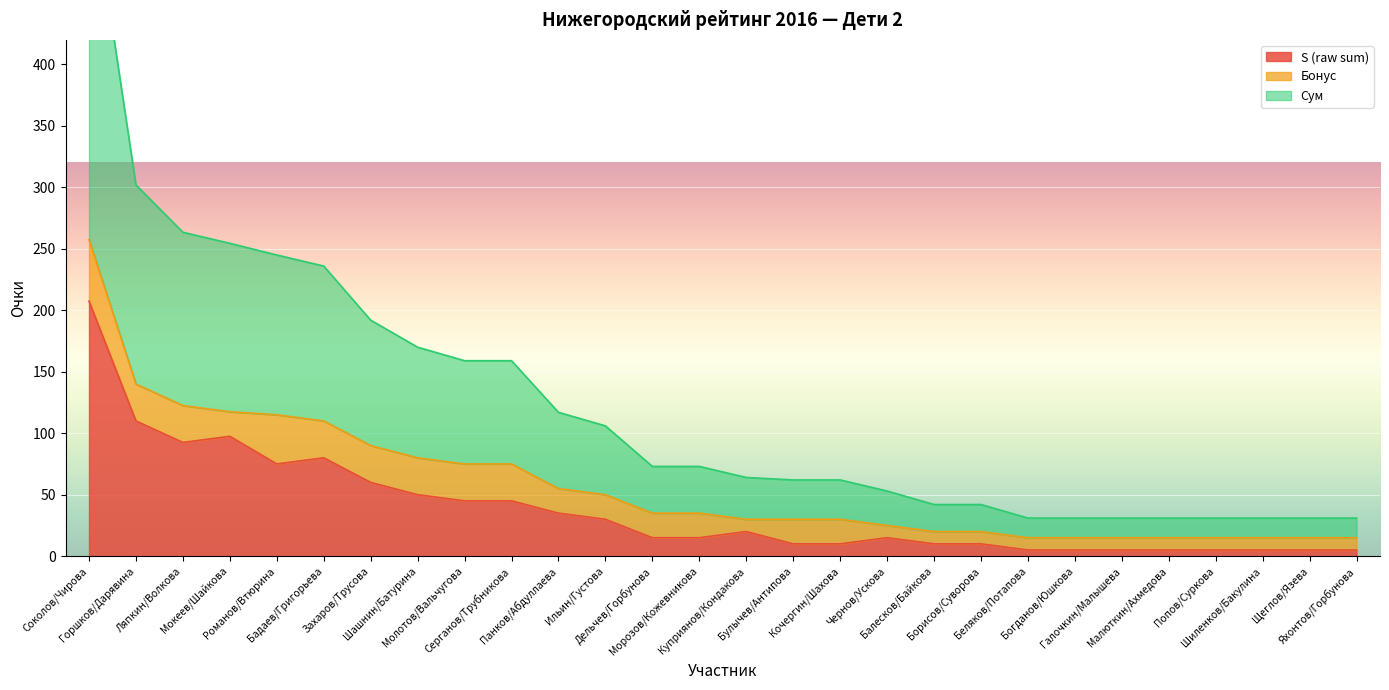

What is the approximate value of Сум at Мокеев/Шайкова?

254.5